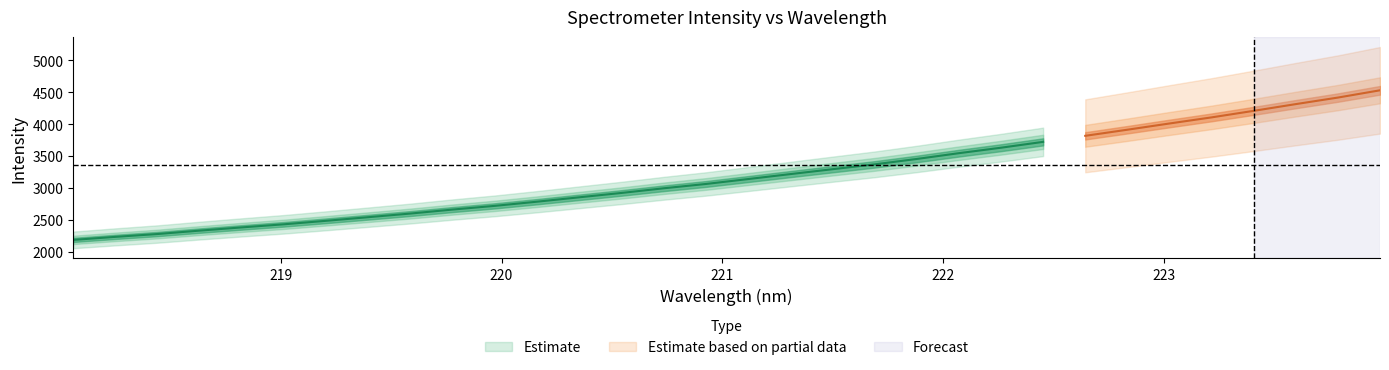

Between 18 and 31, which is larger?

31